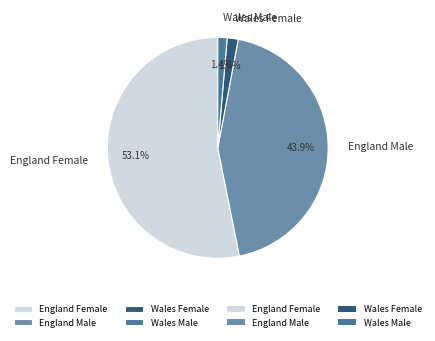

Which category has the biggest portion of the pie?

England Female